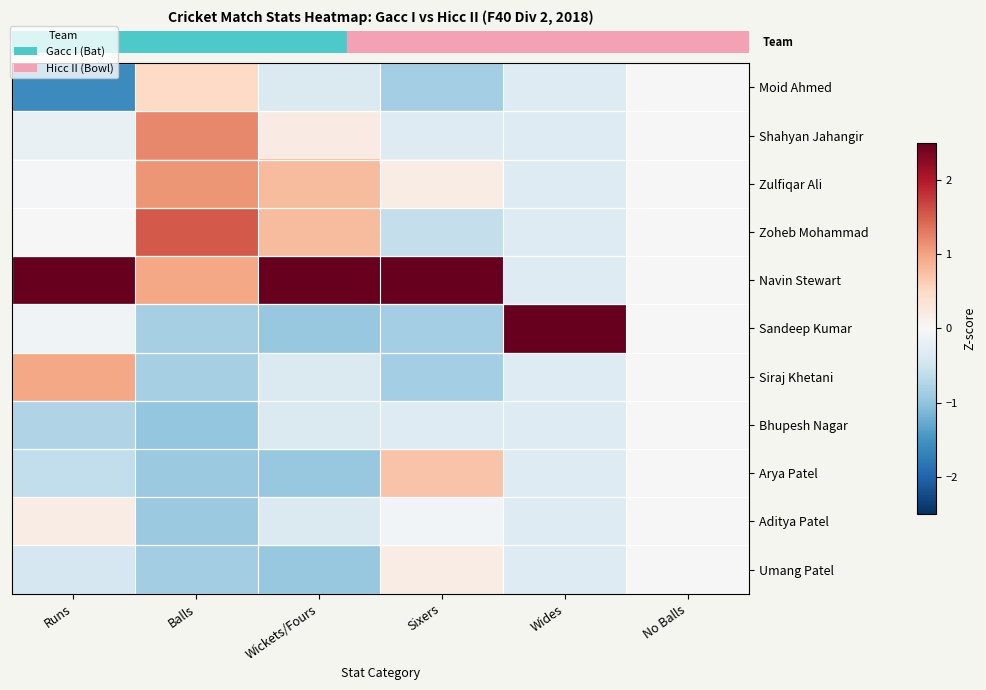

At which category is the sum across all series the highest?

Balls